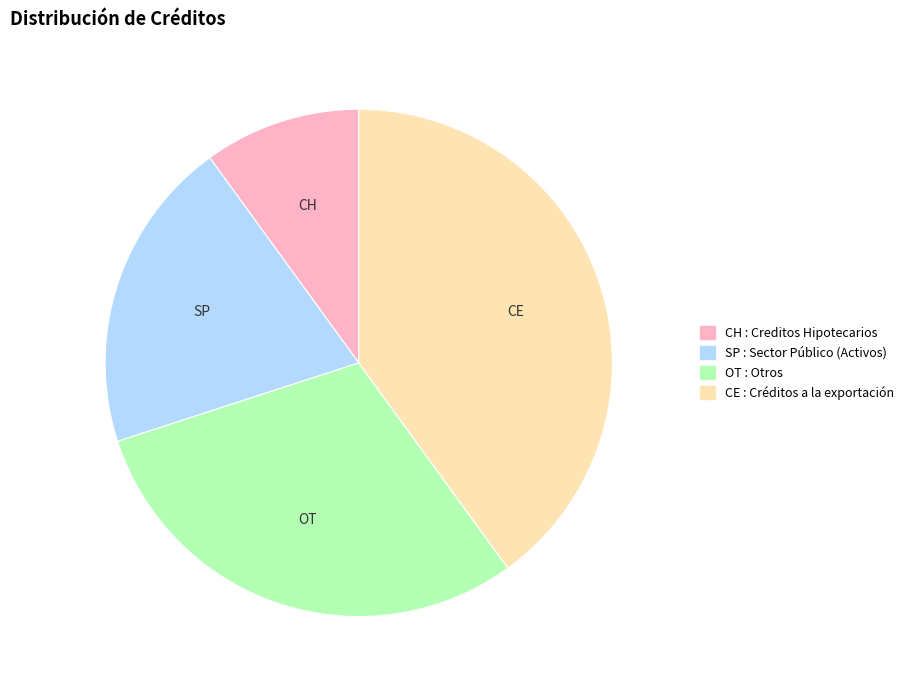

Is there a majority slice in this chart?

No